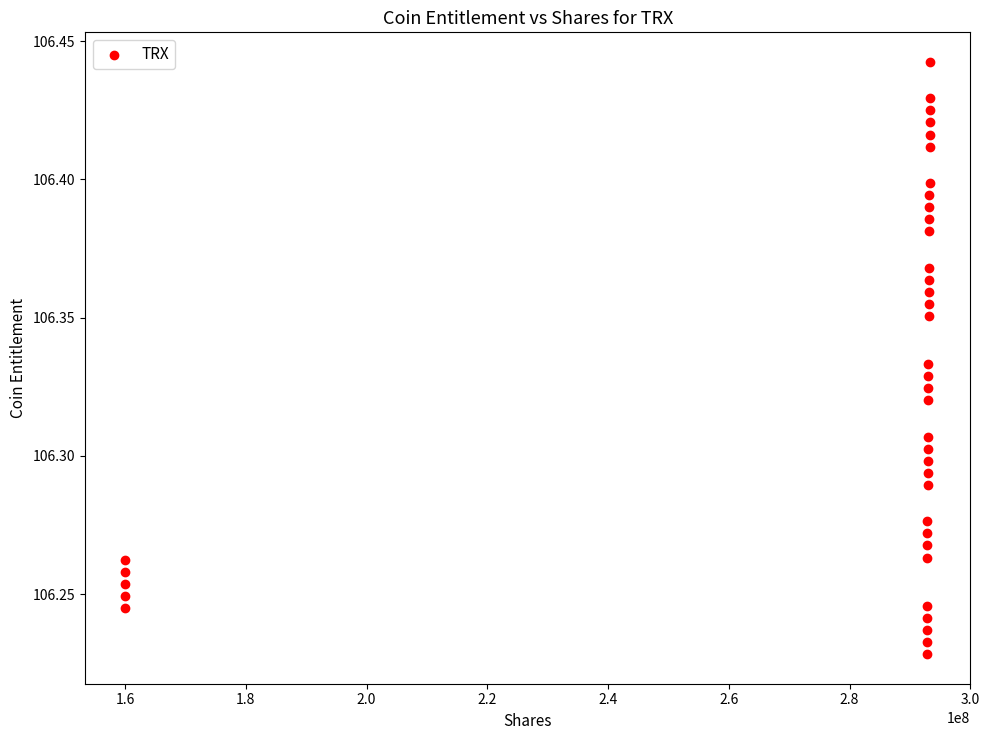

What is the range of X values (max minus min)?

133350384.7